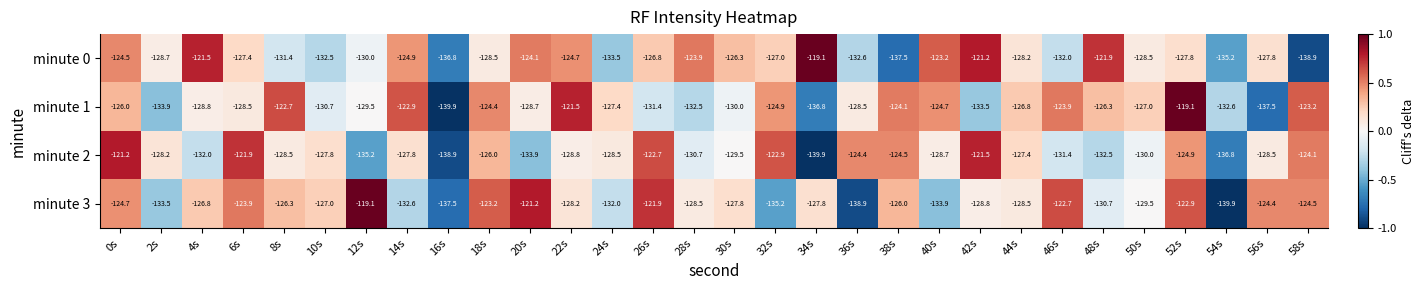

The value of minute 0 at 50s is -56.3. True or false?

False